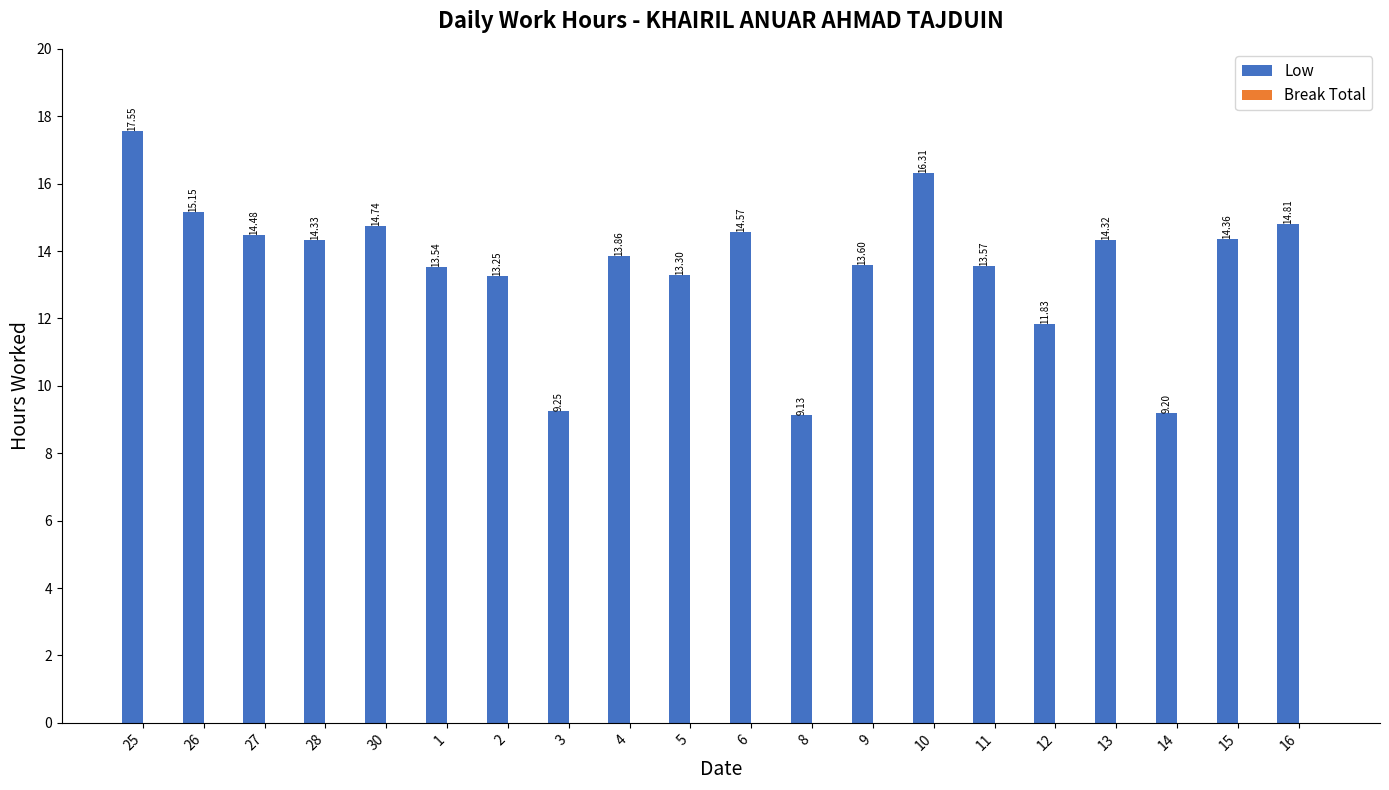

What is the change in value from 28 to 11?

-0.8